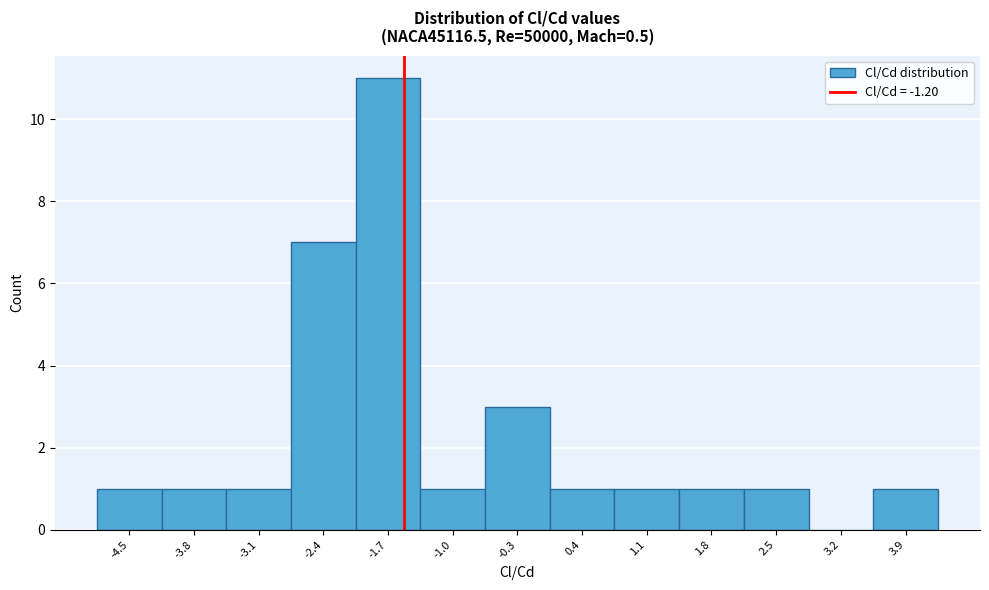

Reading right to left, transcribe all the data shown in this chart.

3.9=1	3.2=0	2.5=1	1.8=1	1.1=1	0.4=1	-0.3=3	-1.0=1	-1.7=11	-2.4=7	-3.1=1	-3.8=1	-4.5=1